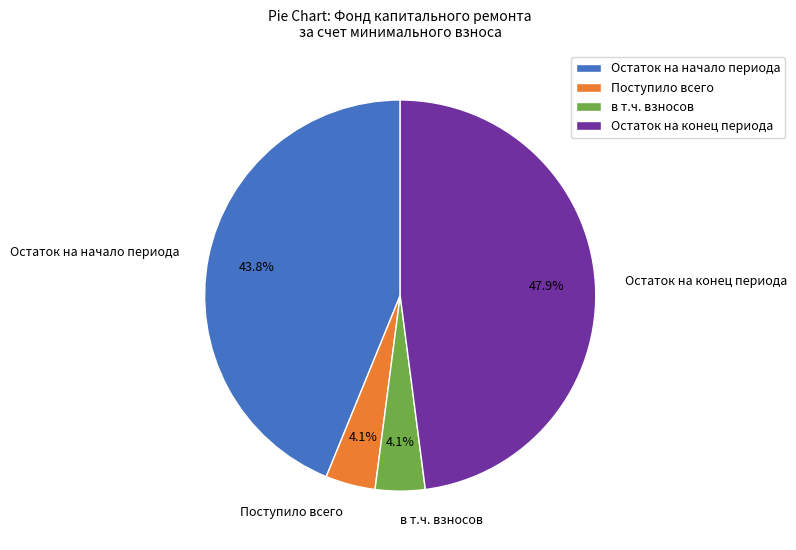

Is there any slice that represents more than half of the pie?

No